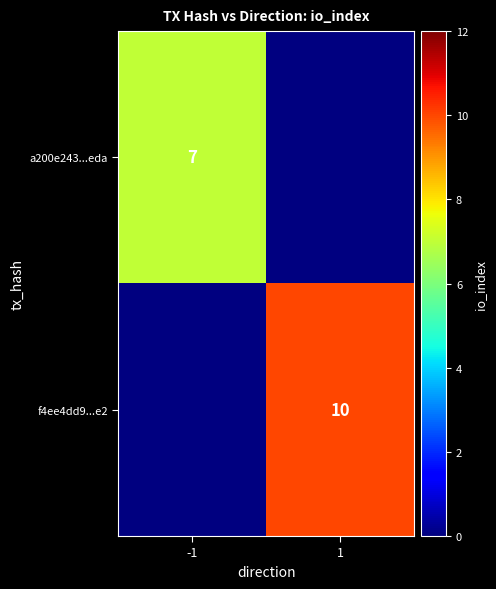

At how many categories does at least one series exceed 8?

1